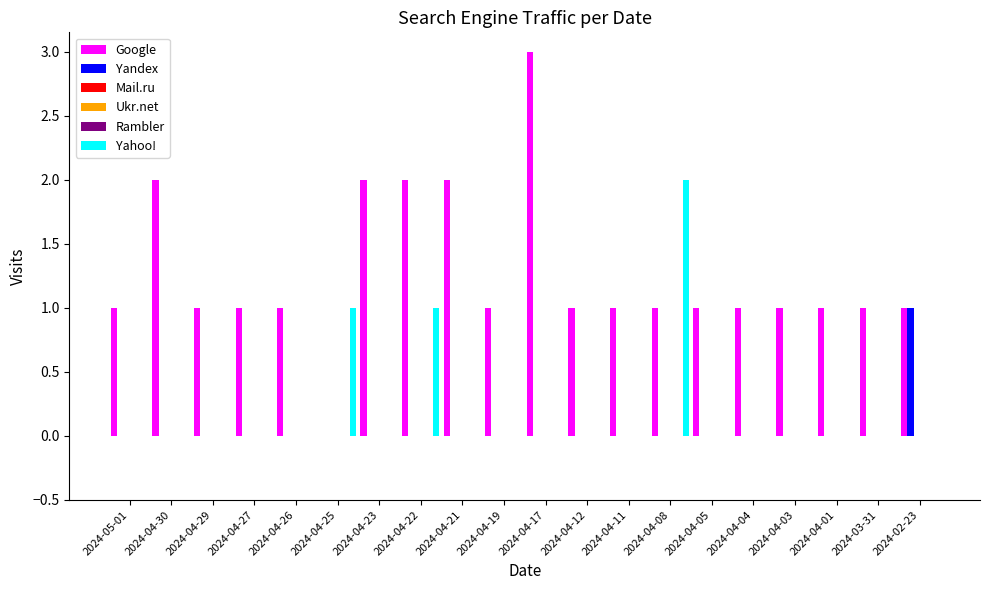

Rank the series by their maximum value, from highest to lowest.

Google, Yahoo!, Yandex, Mail.ru, Ukr.net, Rambler